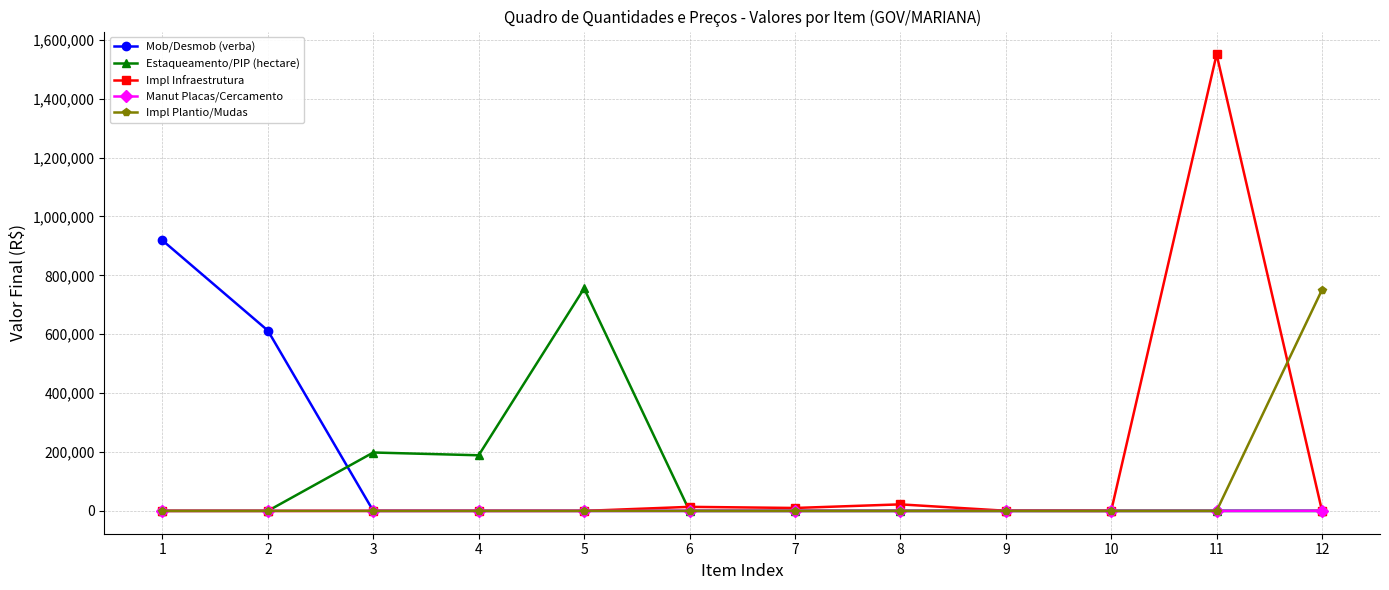

What is the spread (max minus min) of values at 3?

198288.0